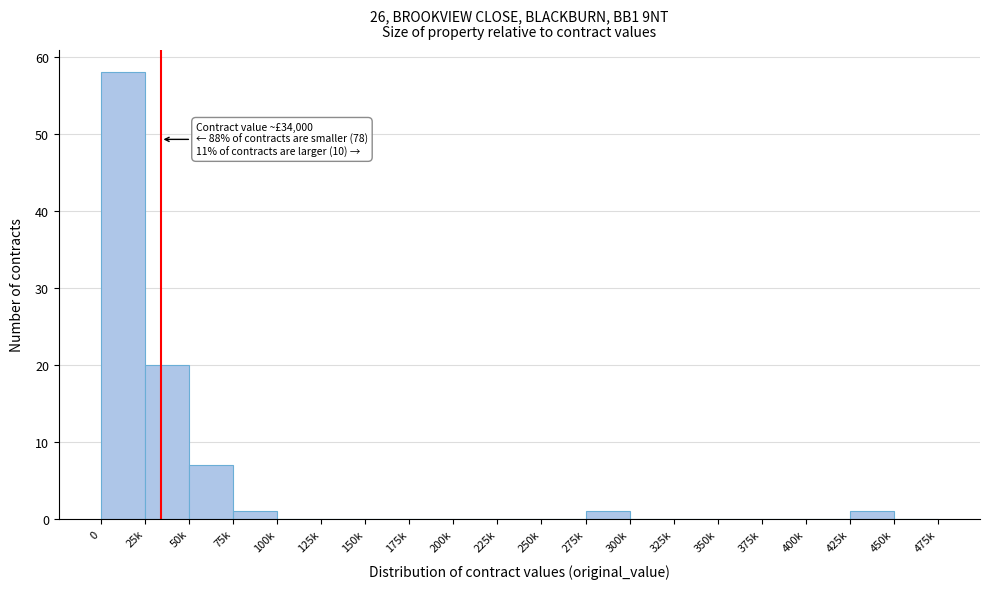

Reading right to left, what are all the values shown in this chart?

450k=0	425k=1	400k=0	375k=0	350k=0	325k=0	300k=0	275k=1	250k=0	225k=0	200k=0	175k=0	150k=0	125k=0	100k=0	75k=1	50k=7	25k=20	0=58